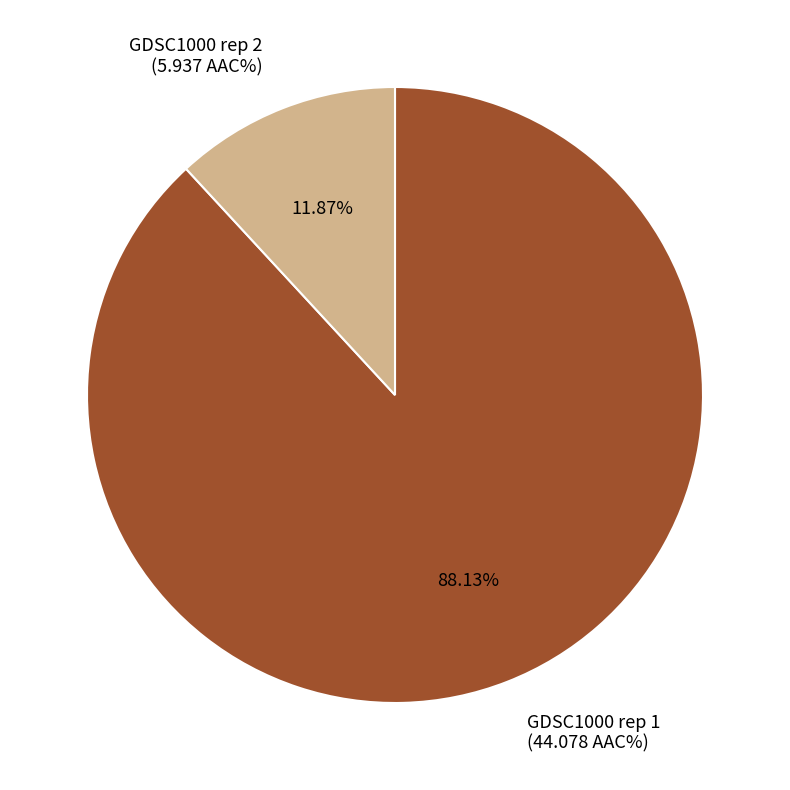

To the nearest percent, what is the average slice percentage?

50%